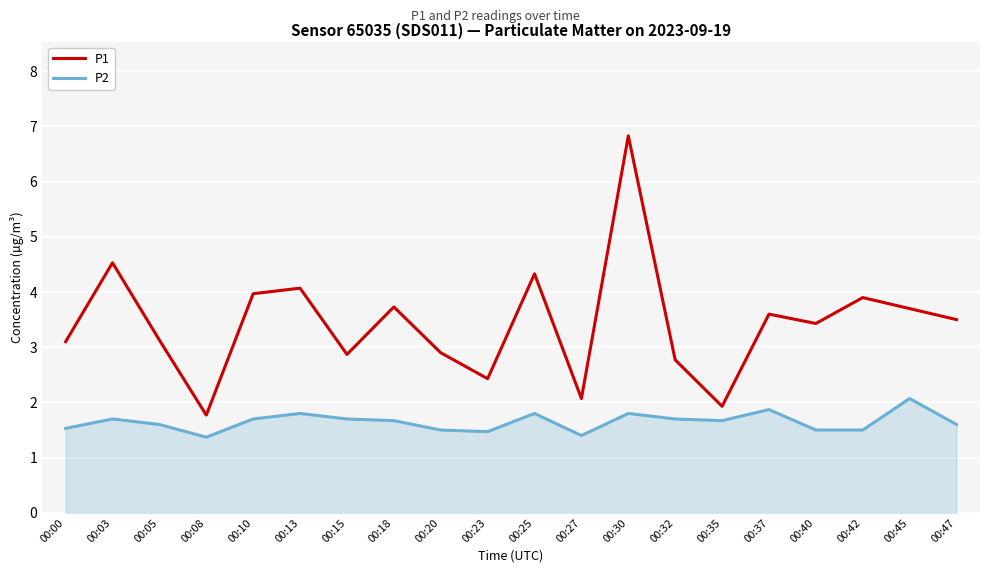

What is the approximate value of P2 at 00:15?

1.7